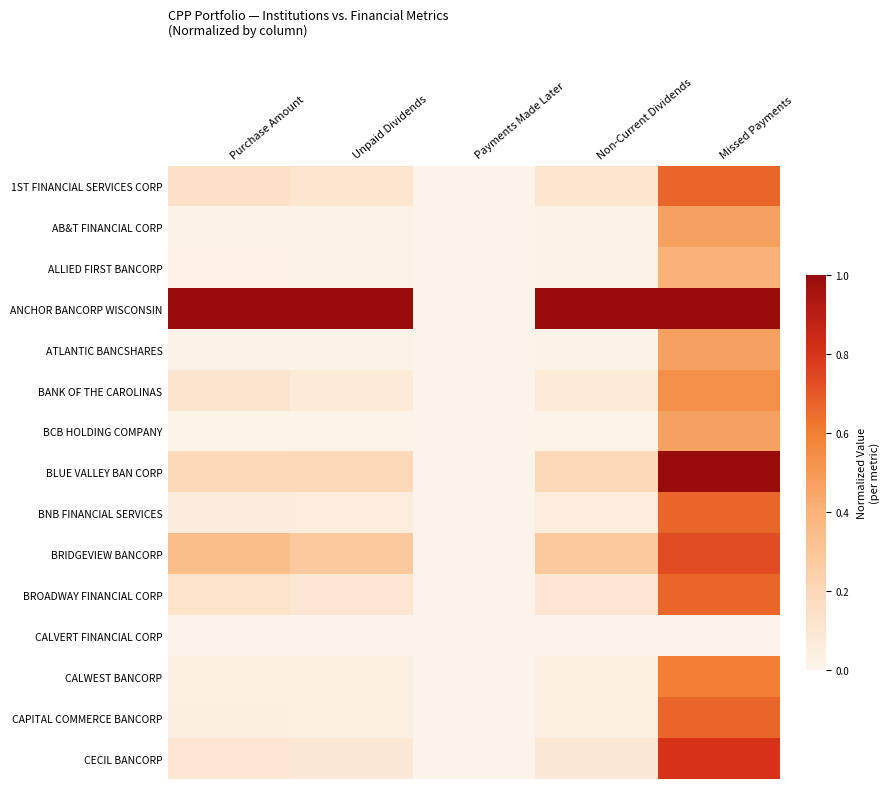

Rank the series at Non-Current Dividends from highest to lowest value.

ANCHOR BANCORP WISCONSIN, BRIDGEVIEW BANCORP, BLUE VALLEY BAN CORP, 1ST FINANCIAL SERVICES CORP, BROADWAY FINANCIAL CORP, CECIL BANCORP, BANK OF THE CAROLINAS, BNB FINANCIAL SERVICES, CAPITAL COMMERCE BANCORP, CALWEST BANCORP, ALLIED FIRST BANCORP, AB&T FINANCIAL CORP, ATLANTIC BANCSHARES, BCB HOLDING COMPANY, CALVERT FINANCIAL CORP